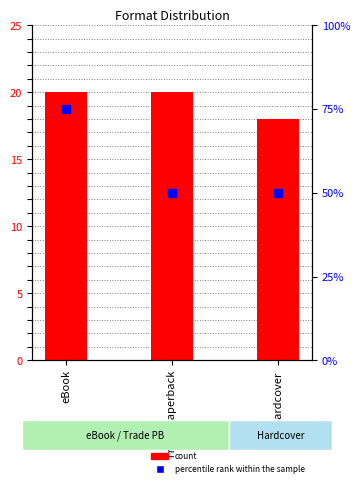

What are all the series names shown in the legend?

count, percentile rank within the sample